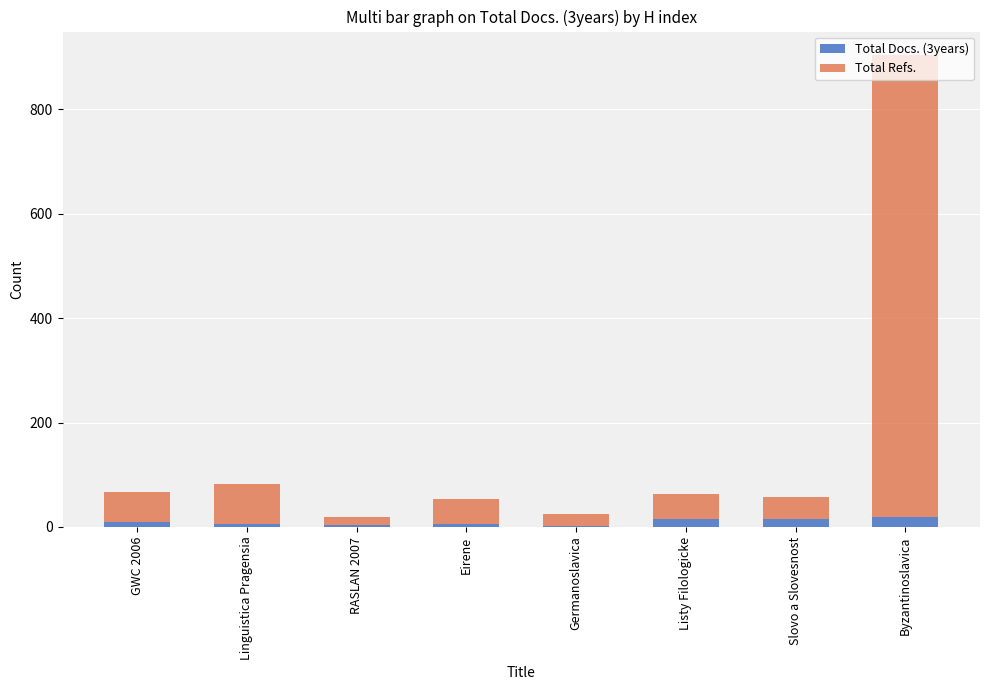

At which category is the sum across all series the highest?

Byzantinoslavica